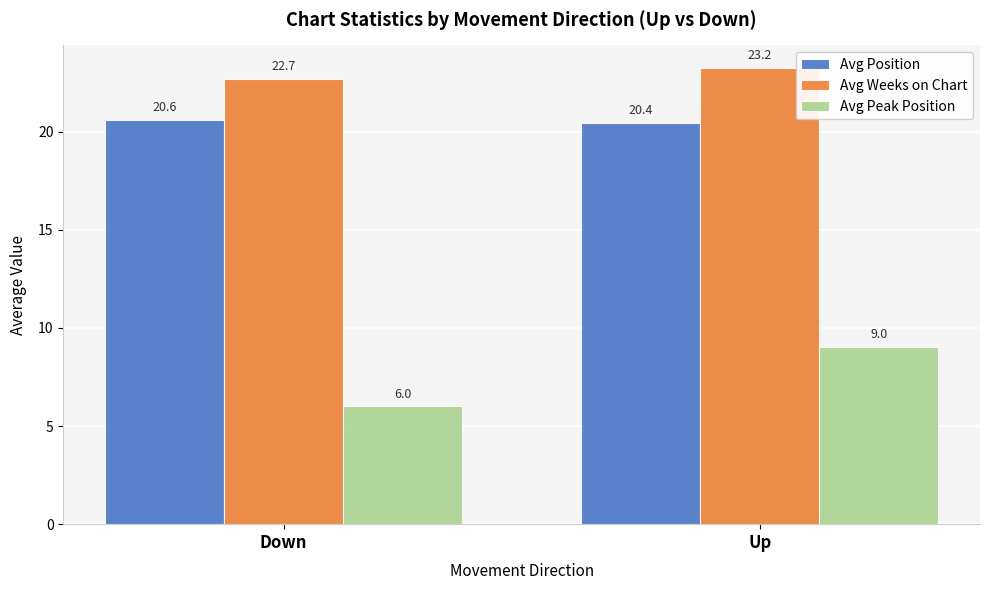

How many bars are there in total?

6